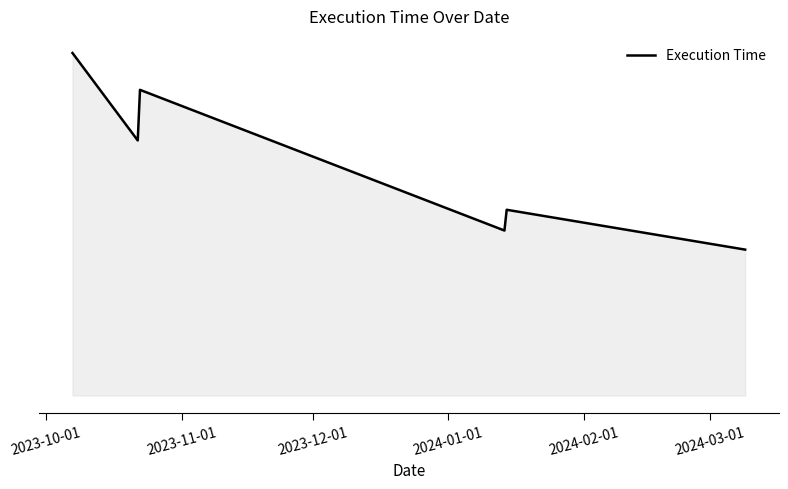

Is this an area chart (filled region under the line)?

Yes